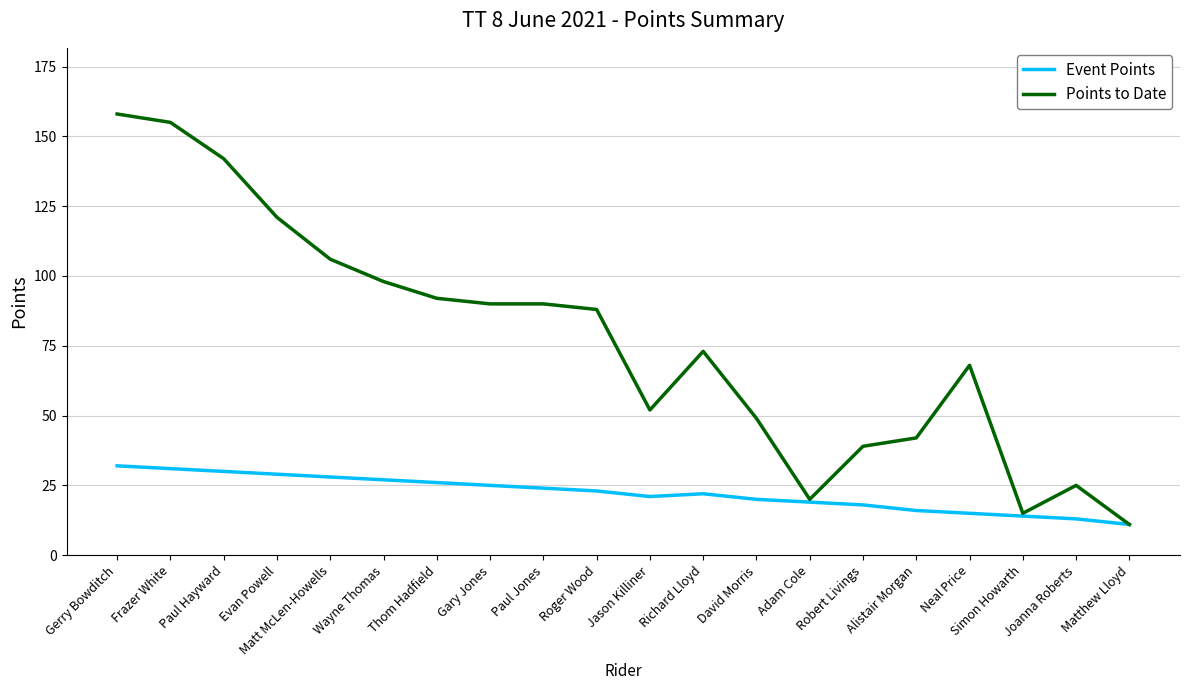

Reading left to right, list all the values displayed in this chart.

Event Points: Gerry Bowditch=32	Frazer White=31	Paul Hayward=30	Evan Powell=29	Matt McLen-Howells=28	Wayne Thomas=27	Thom Hadfield=26	Gary Jones=25	Paul Jones=24	Roger Wood=23	Jason Killiner=21	Richard Lloyd=22	David Morris=20	Adam Cole=19	Robert Livings=18	Alistair Morgan=16	Neal Price=15	Simon Howarth=14	Joanna Roberts=13	Matthew Lloyd=11
Points to Date: Gerry Bowditch=158	Frazer White=155	Paul Hayward=142	Evan Powell=121	Matt McLen-Howells=106	Wayne Thomas=98	Thom Hadfield=92	Gary Jones=90	Paul Jones=90	Roger Wood=88	Jason Killiner=52	Richard Lloyd=73	David Morris=49	Adam Cole=20	Robert Livings=39	Alistair Morgan=42	Neal Price=68	Simon Howarth=15	Joanna Roberts=25	Matthew Lloyd=11